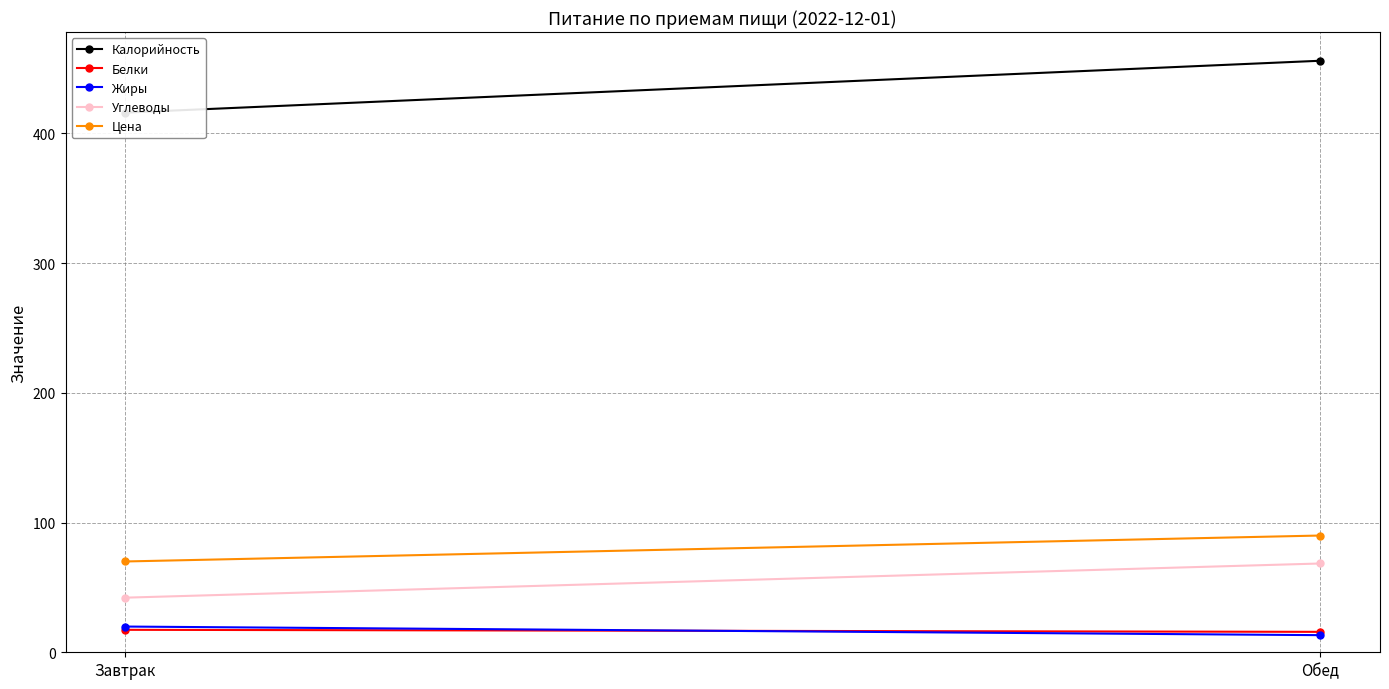

Is the value of Углеводы at Завтрак greater than the value of Жиры at Обед?

Yes